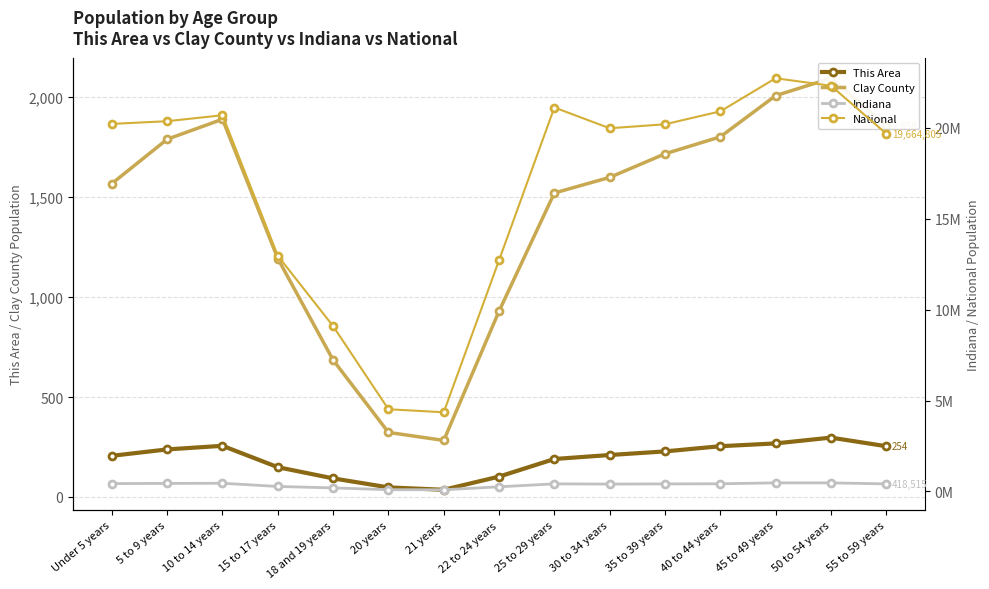

What are all the series names shown in the legend?

This Area, Clay County, Indiana, National